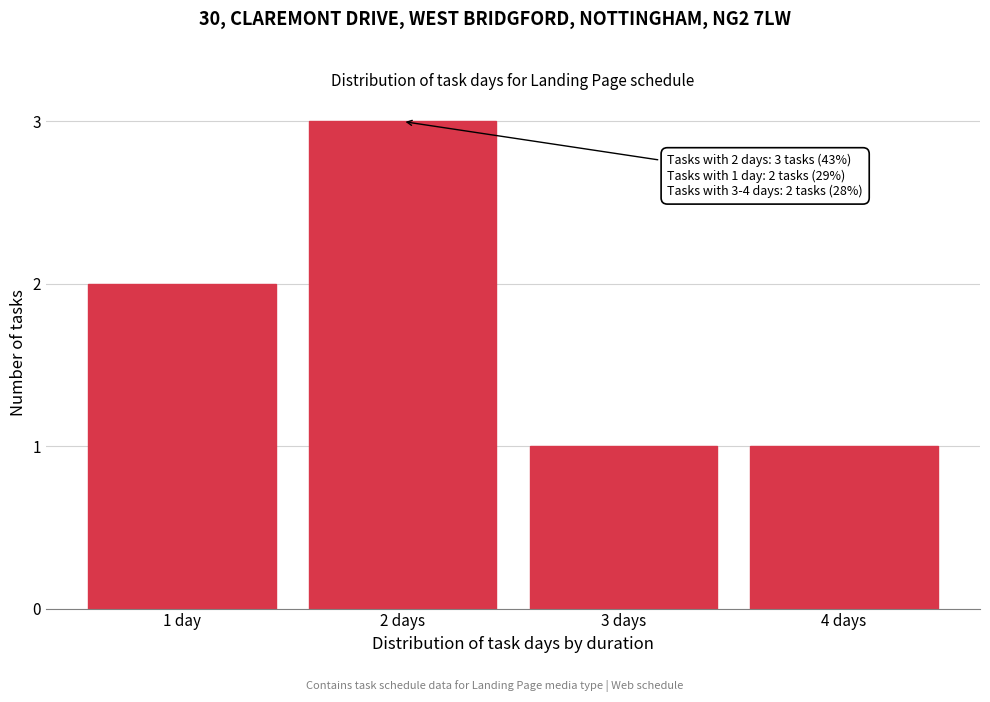

Reading left to right, extract all data points from this chart.

1 day=2	2 days=3	3 days=1	4 days=1